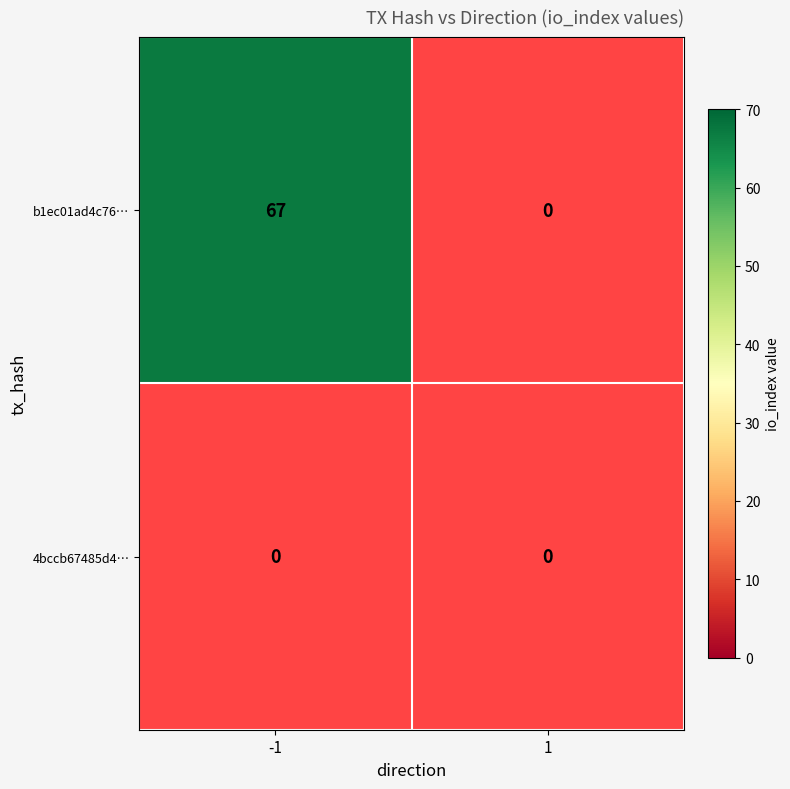

Where is 4bccb67485d42e379909772302689b46bbf0429 nearest to the value 0?

-1